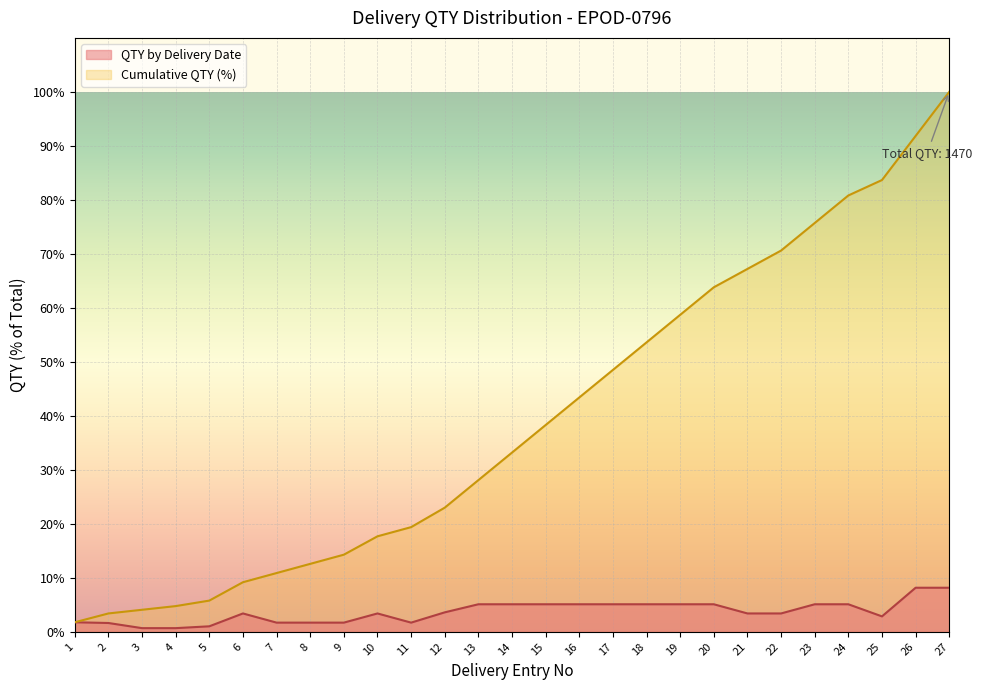

At 4, list the series in order from largest to smallest.

Cumulative QTY (%), QTY by Delivery Date